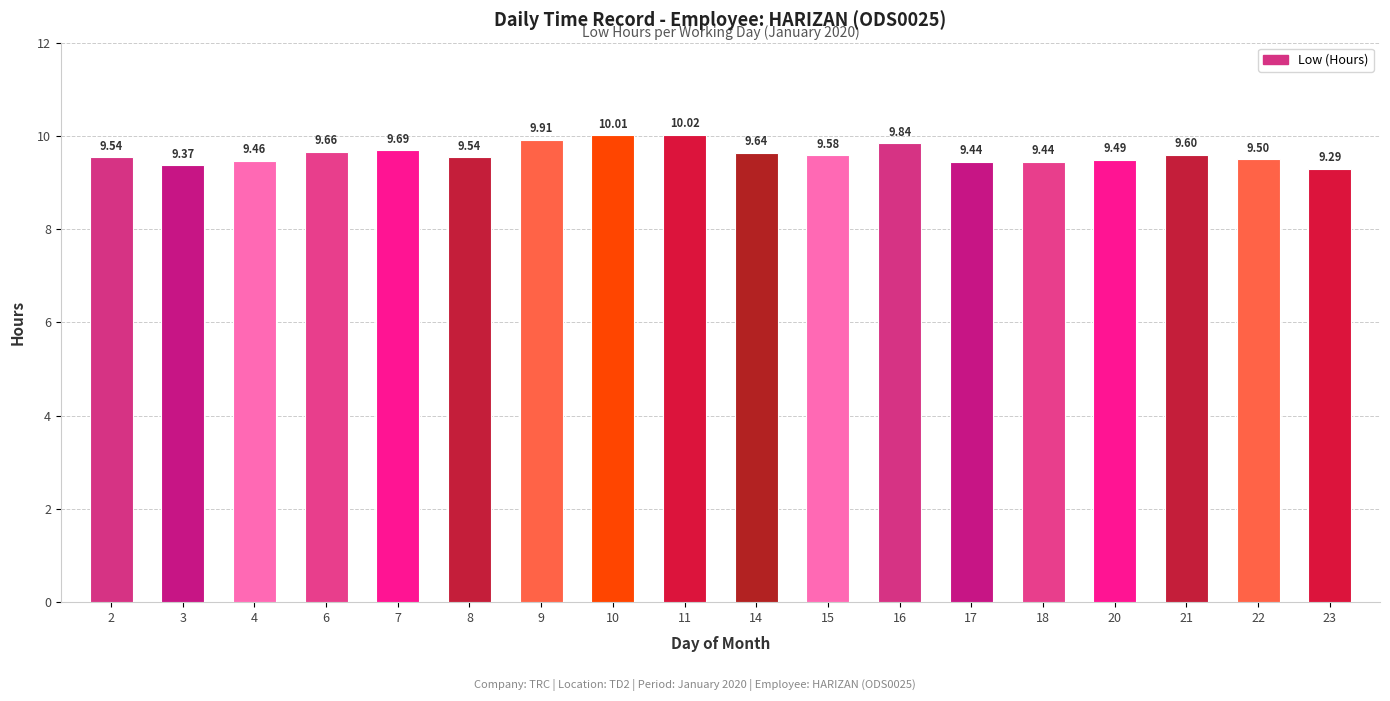

What is the sum of the values at 18 and 3?

18.8